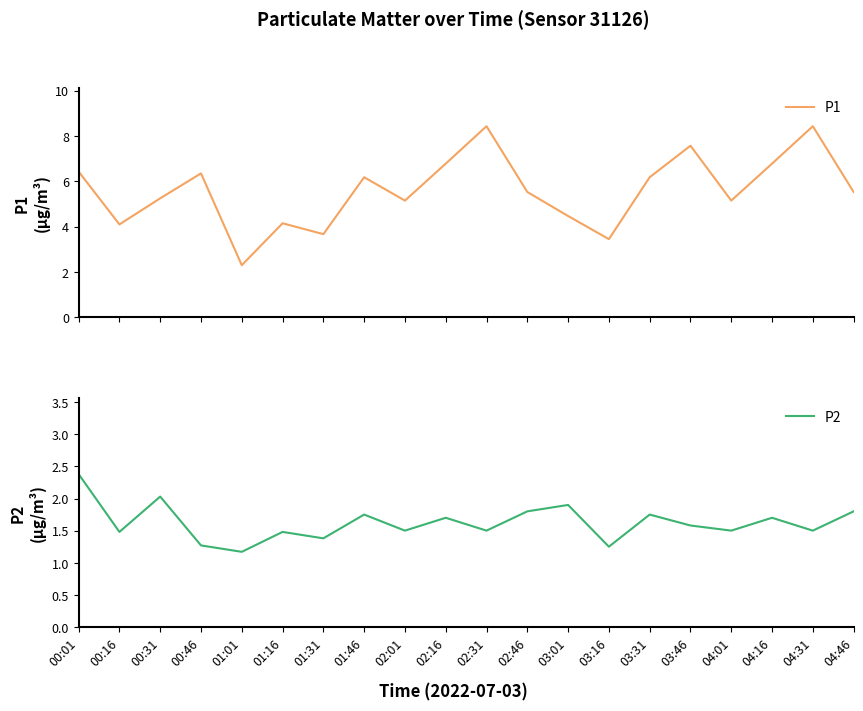

At 01:46, list the series in order from smallest to largest.

P2, P1